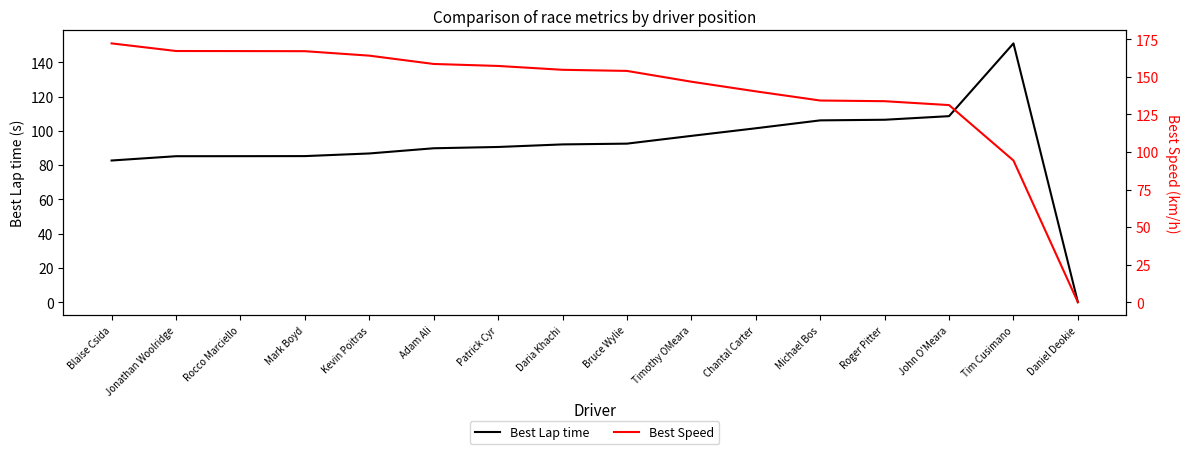

The value of Best Lap time at Kevin Poitras is 86.8. True or false?

True